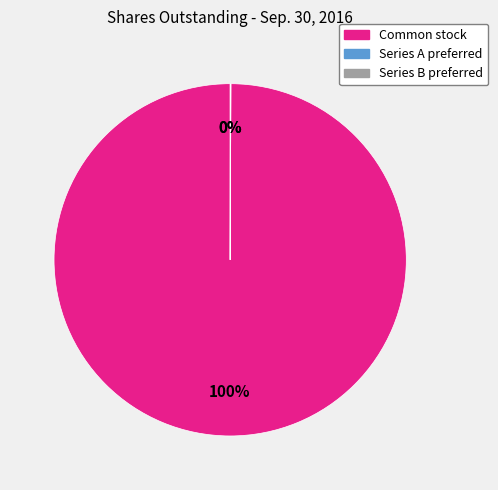

To the nearest percent, what is the difference between the largest and smallest slice percentages?

100%